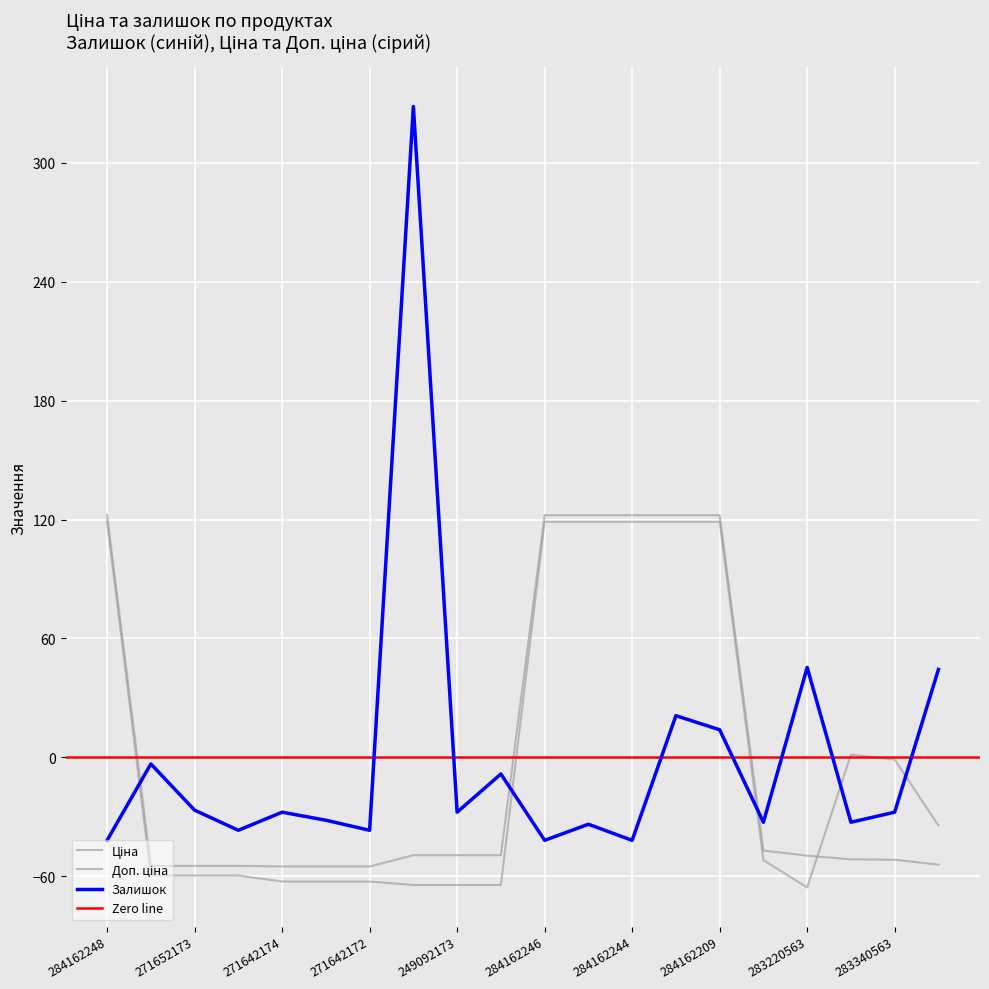

True or false: Ціна and Доп. ціна cross at least once.

True